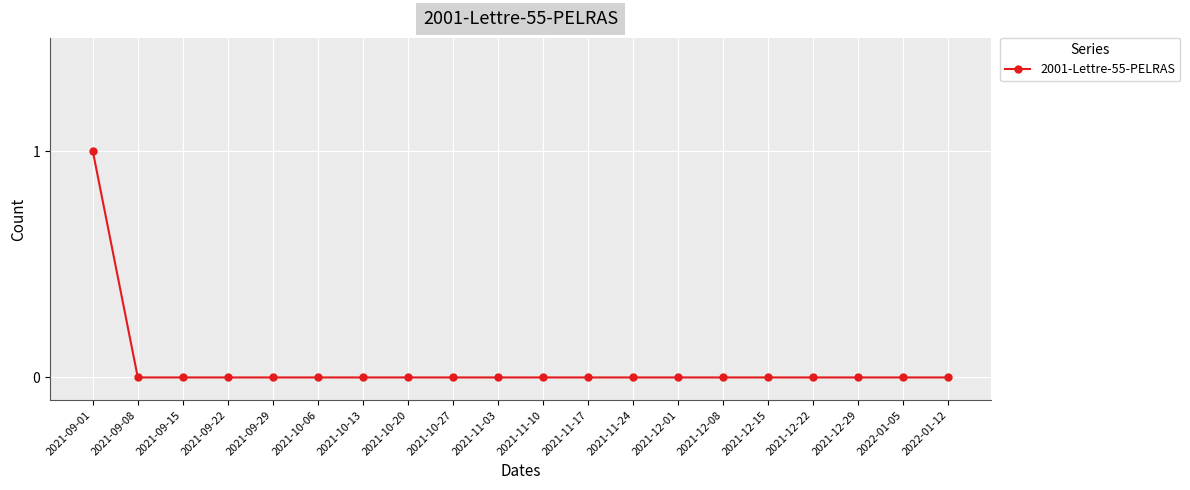

What is the label of the 20th point from the right?

2021-09-01